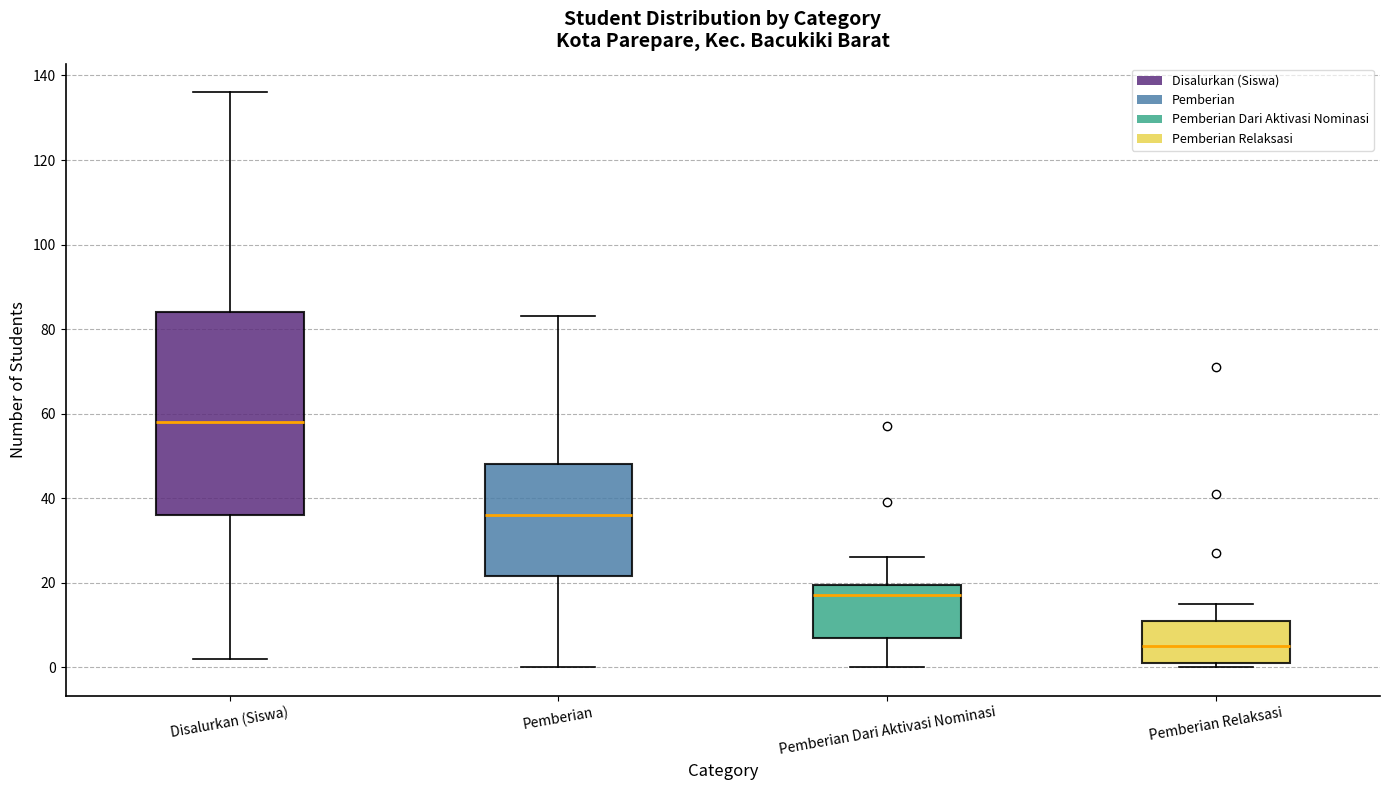

Where does the upper whisker of the box for Pemberian Relaksasi end on the y-axis? The values are not printed on the chart, so give them approximately, as read against the axis.

16